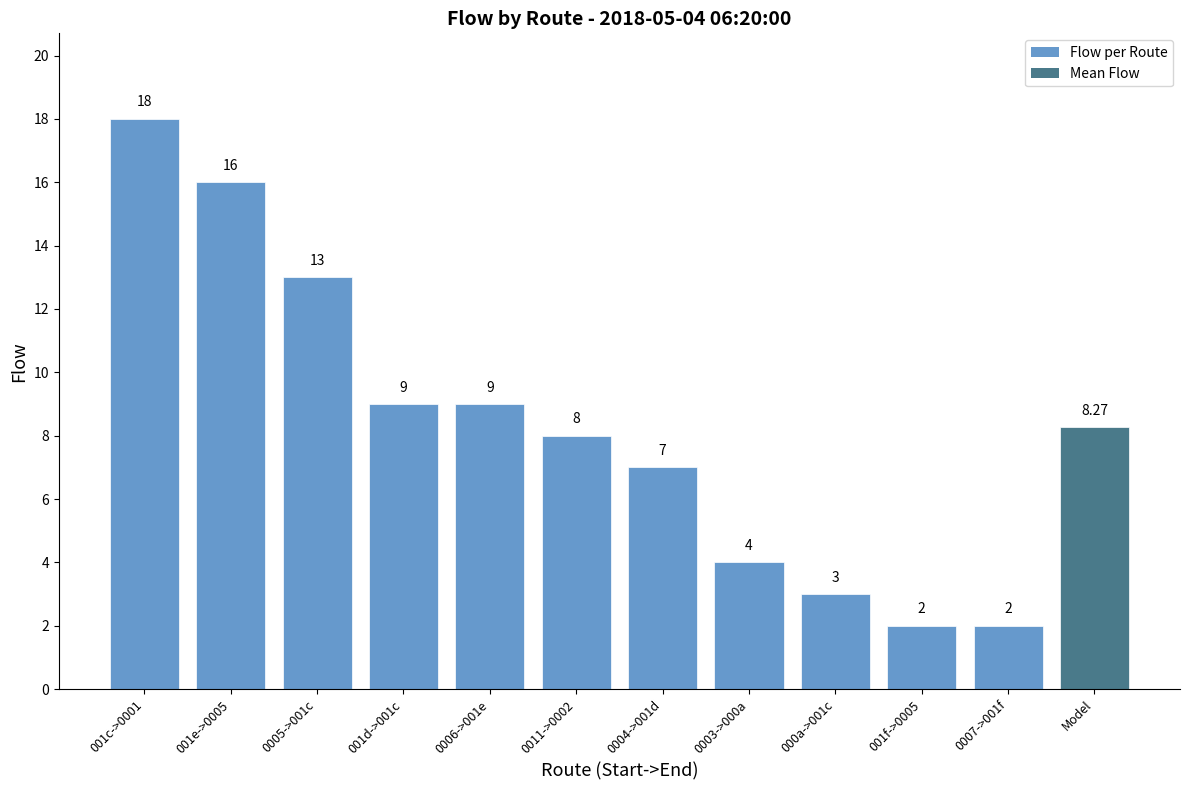

How many distinct data groups are displayed?

1